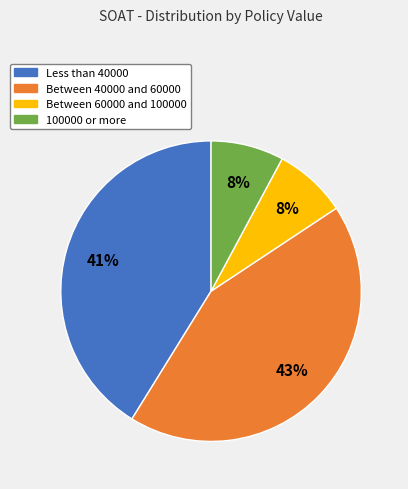

To the nearest percent, what is the average slice percentage?

25%